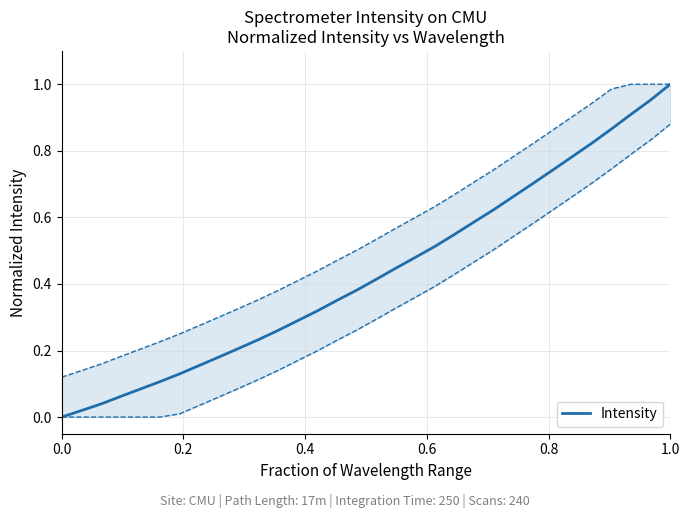

What is the maximum value shown in the chart?

1.0